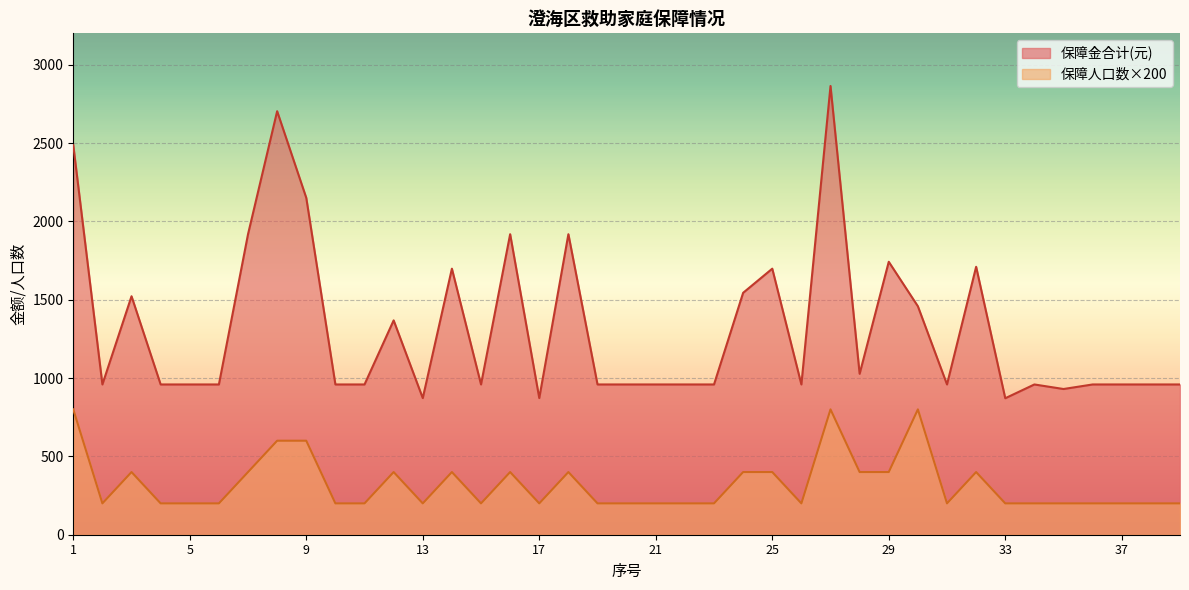

Which has a higher value, 15 or 16?

16